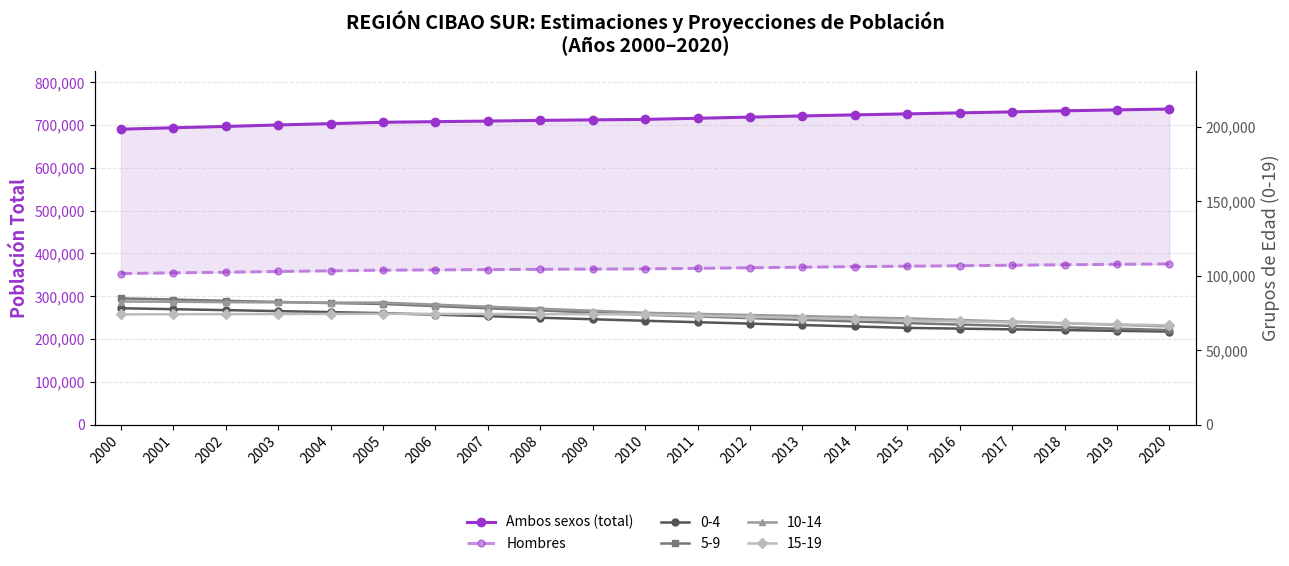

What is the value of the Hombres point at the 11th from the left?

364018